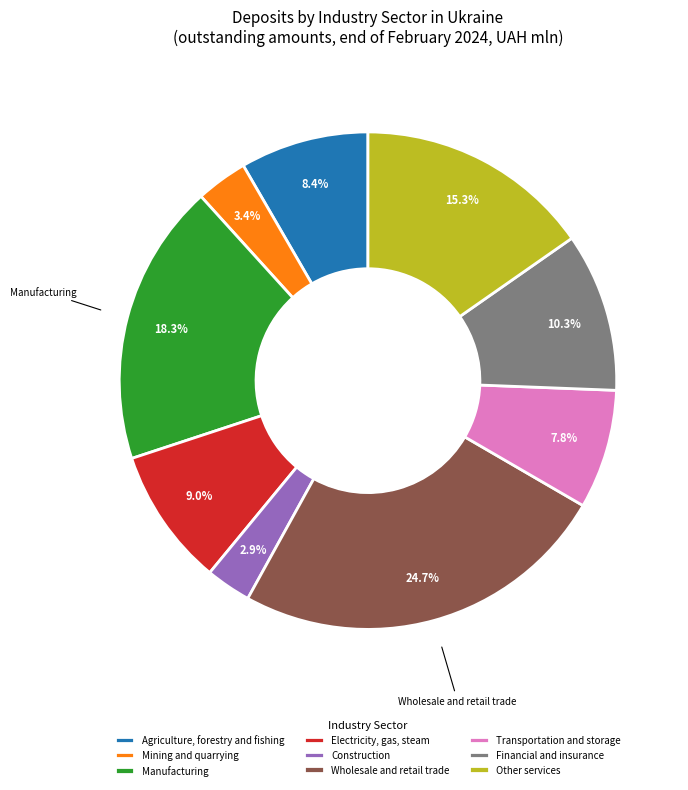

Which category has the biggest portion of the pie?

Wholesale and retail trade